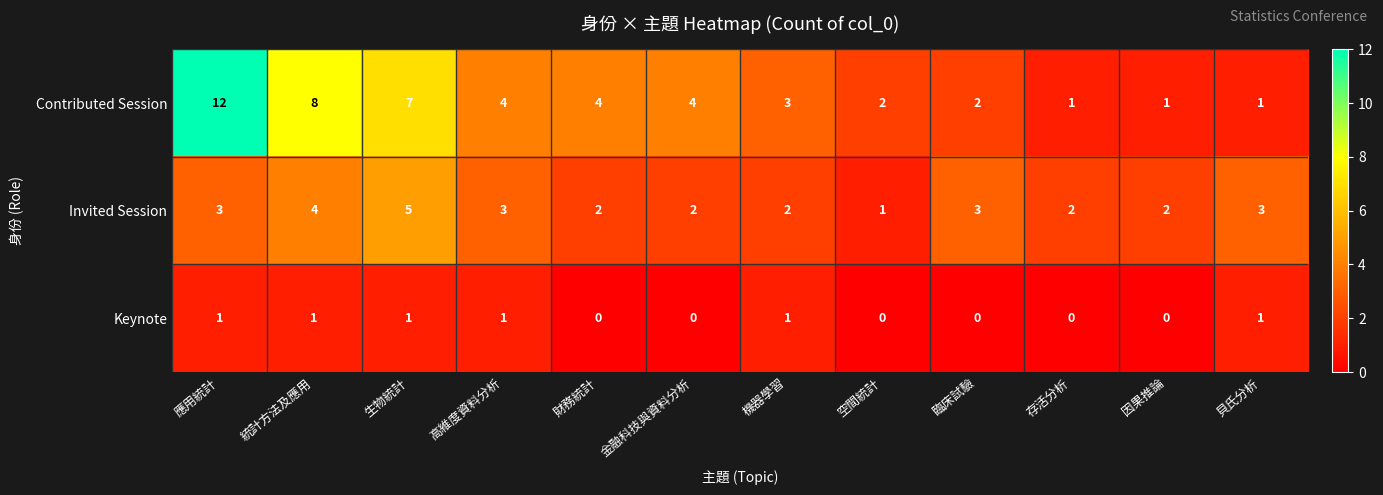

What is the sum of the Invited Session values at 機器學習 and 空間統計?

3